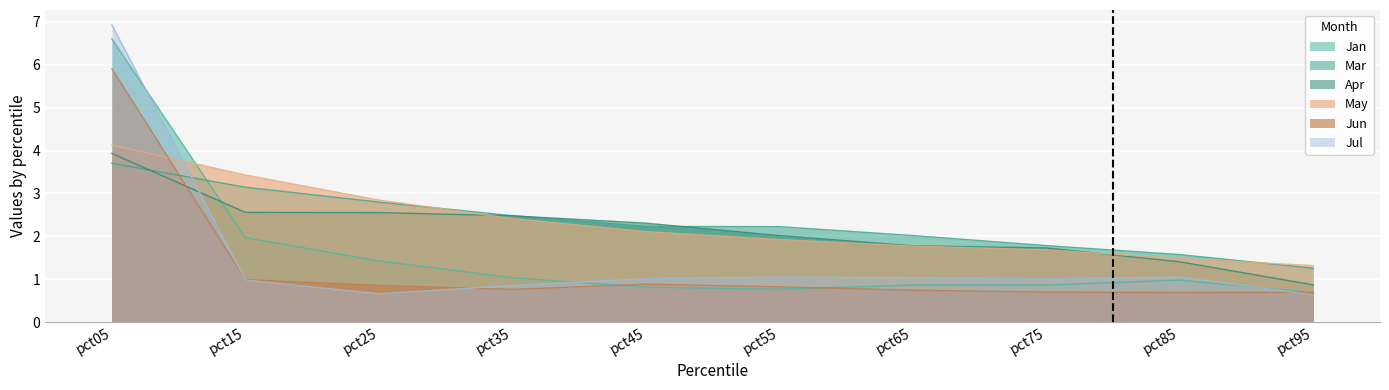

True or false: Jul has more than 2 interior local peaks.

False